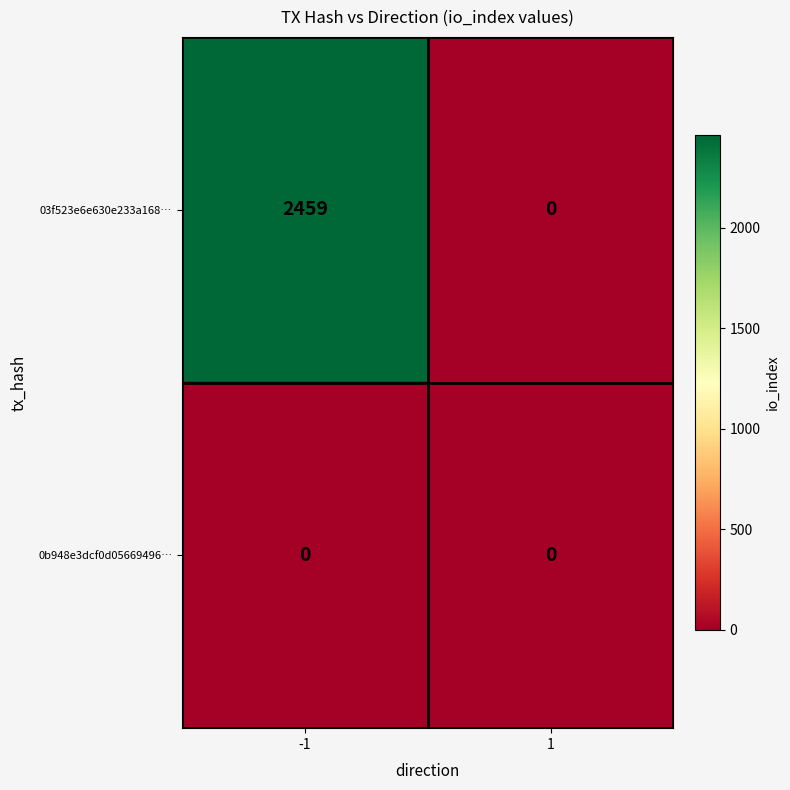

How many distinct data groups are displayed?

2